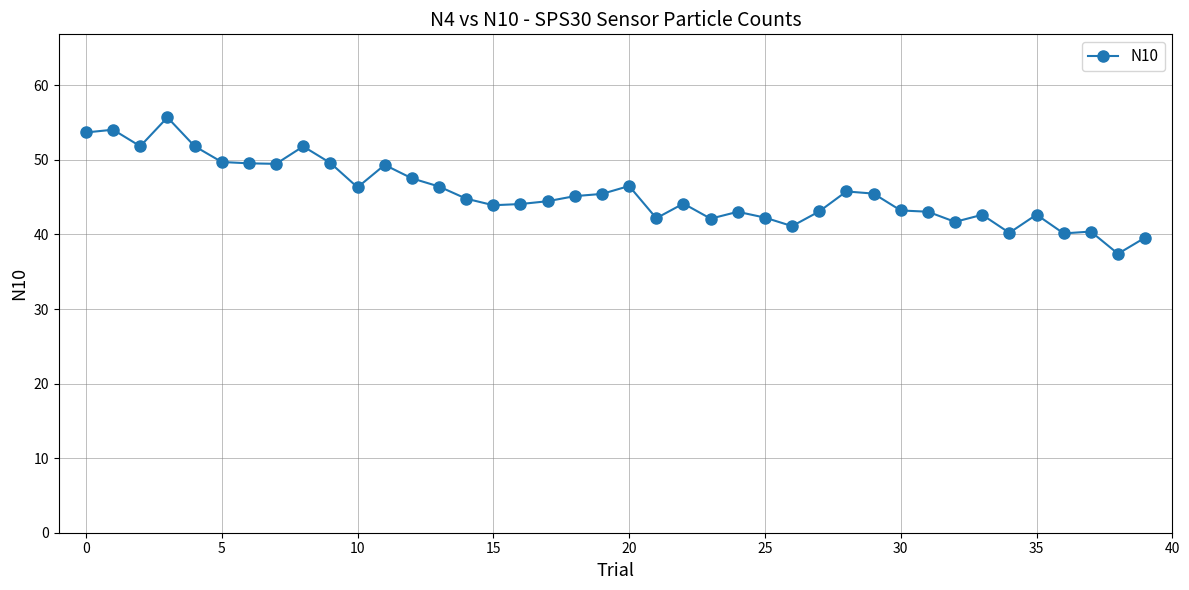

True or false: there are more than 2 points higher than both neighbors.

True